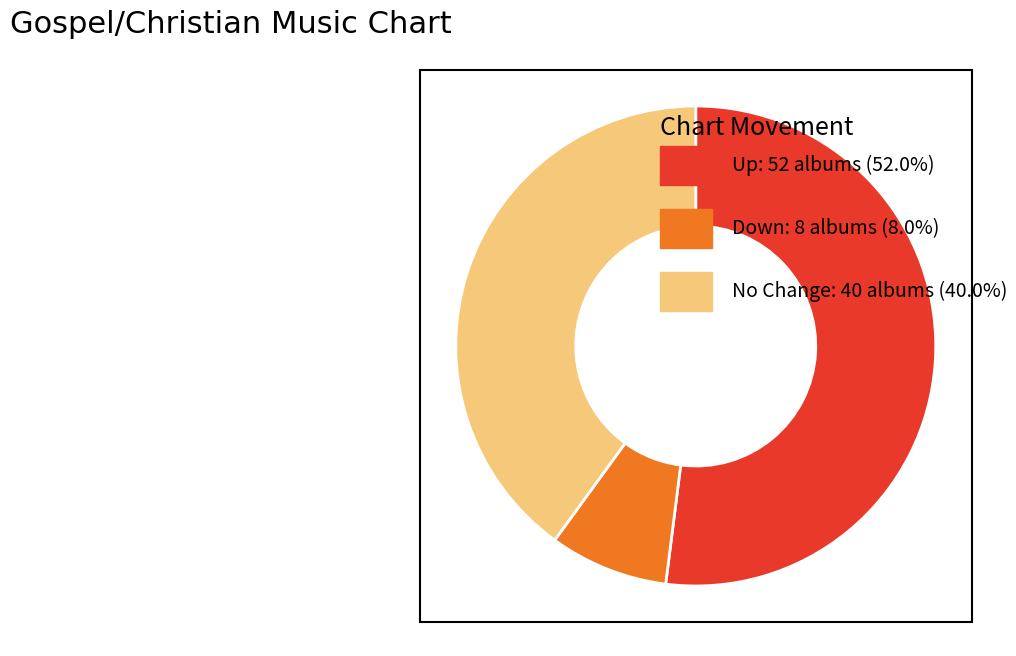

Is there a majority slice in this chart?

Yes